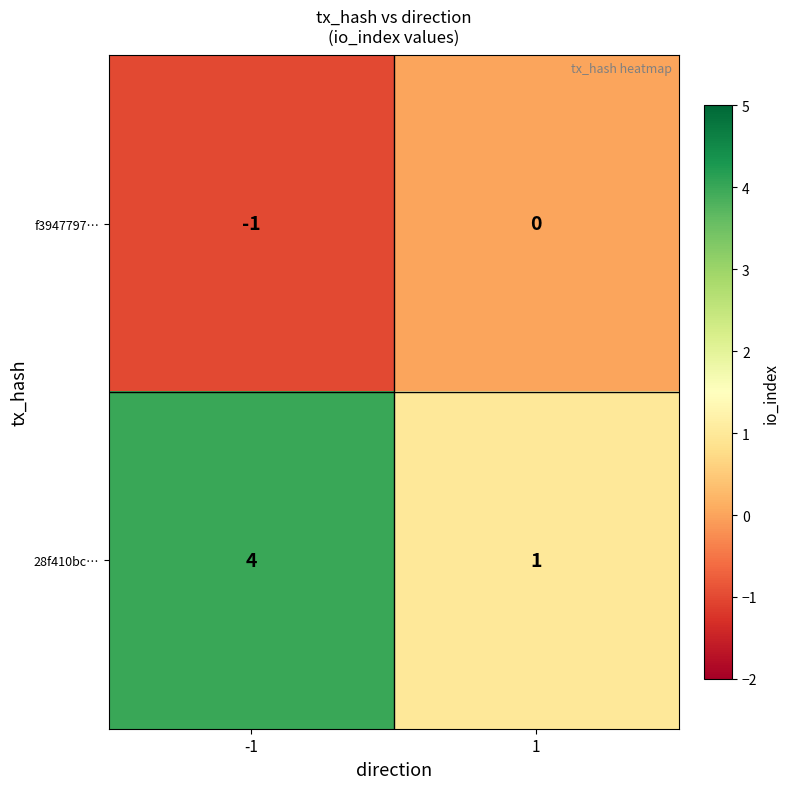

Reading left to right, extract all data points from this chart.

f3947797…: -1	0
28f410bc…: 4	1